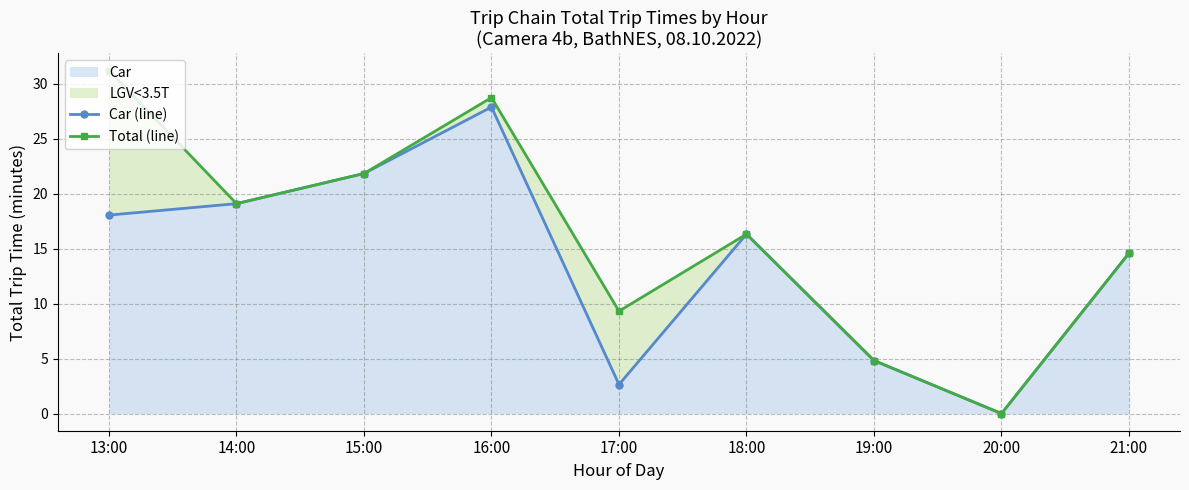

The Car series shows 15.4 at 16:00. True or false?

False